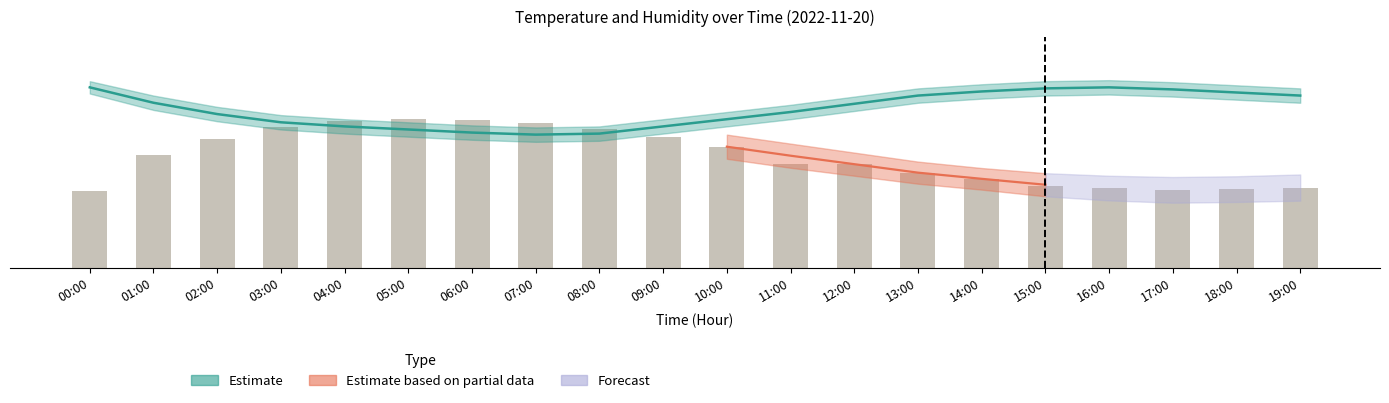

Which category has the highest value across all series?

05:00